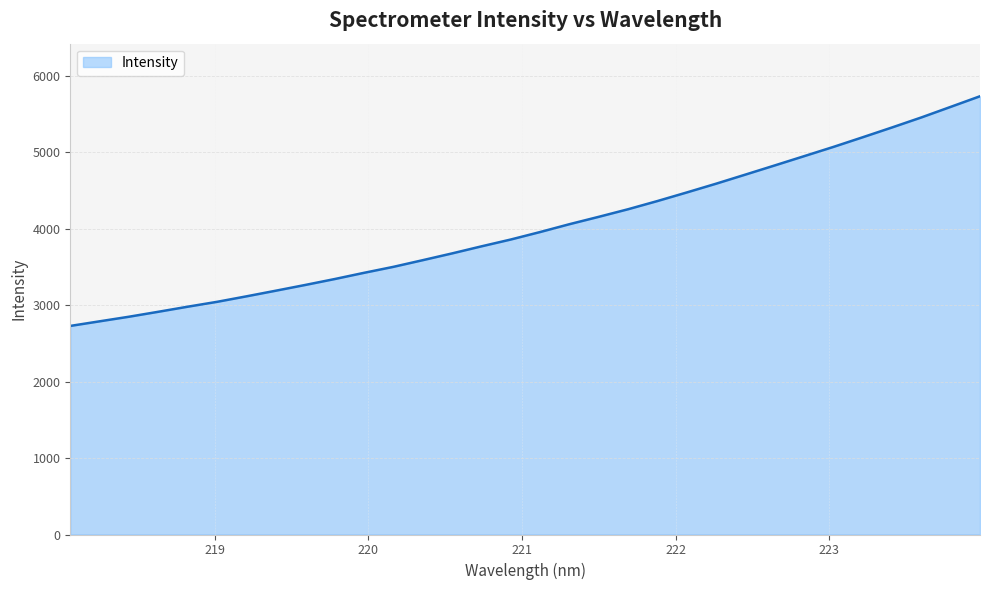

What is the greatest value displayed?

5732.4